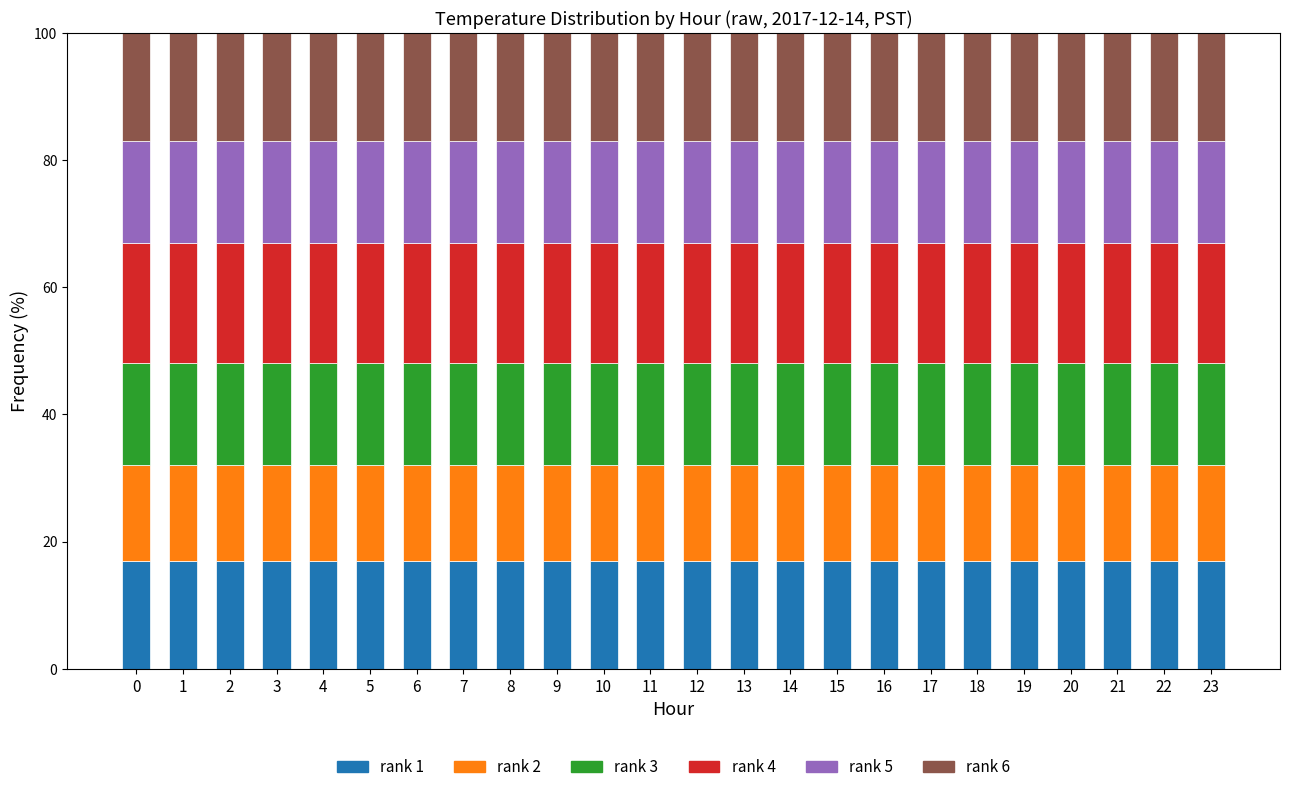

What is the total value across all series at 5?

100.0